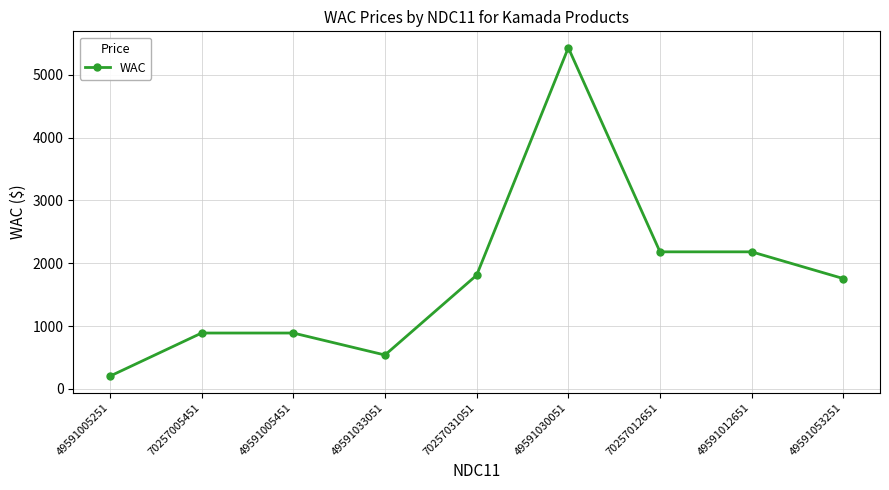

True or false: the data has more than 0 interior local peaks.

True